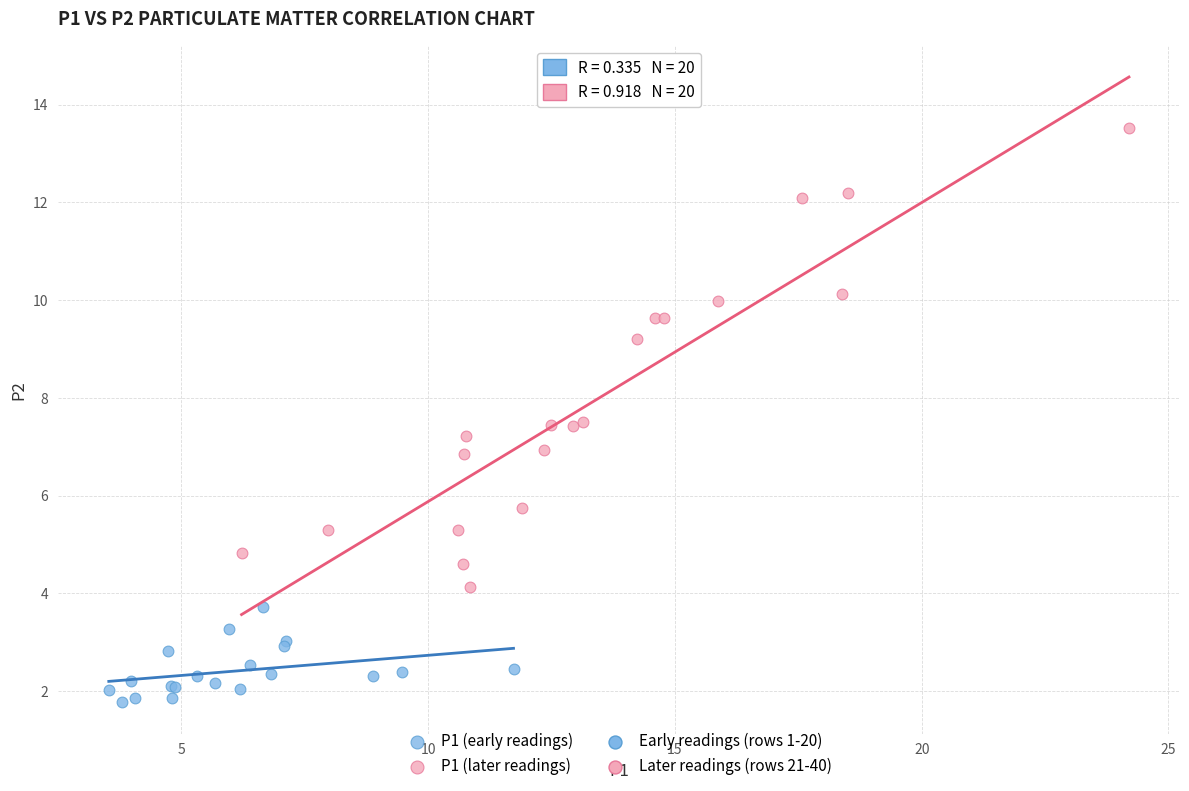

Which series reaches the minimum Y coordinate?

P1 (early readings)